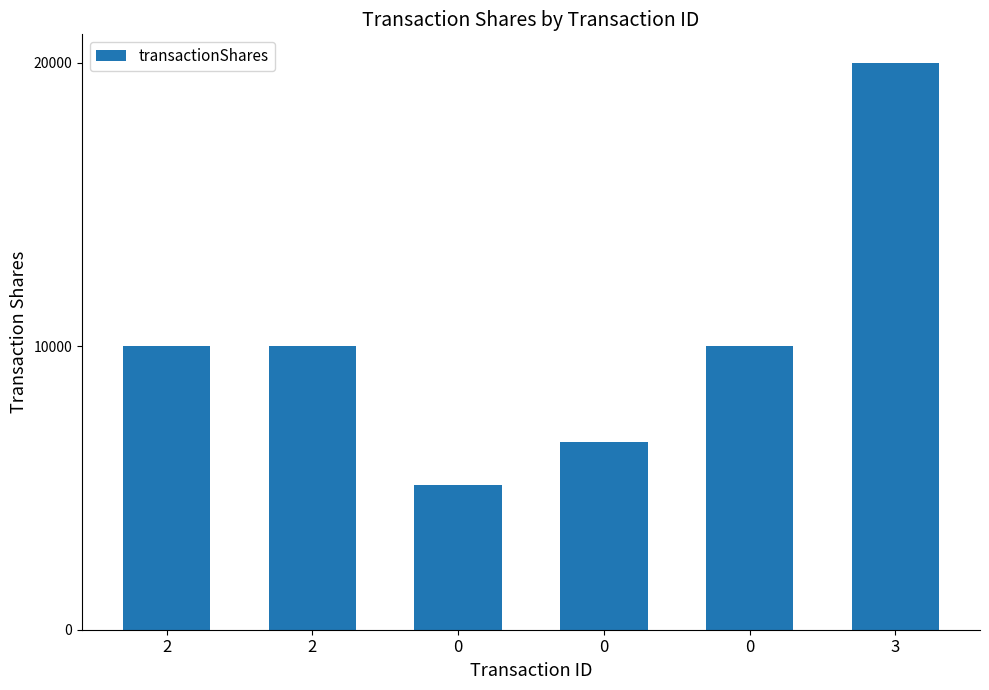

What is the greatest value displayed?

20000